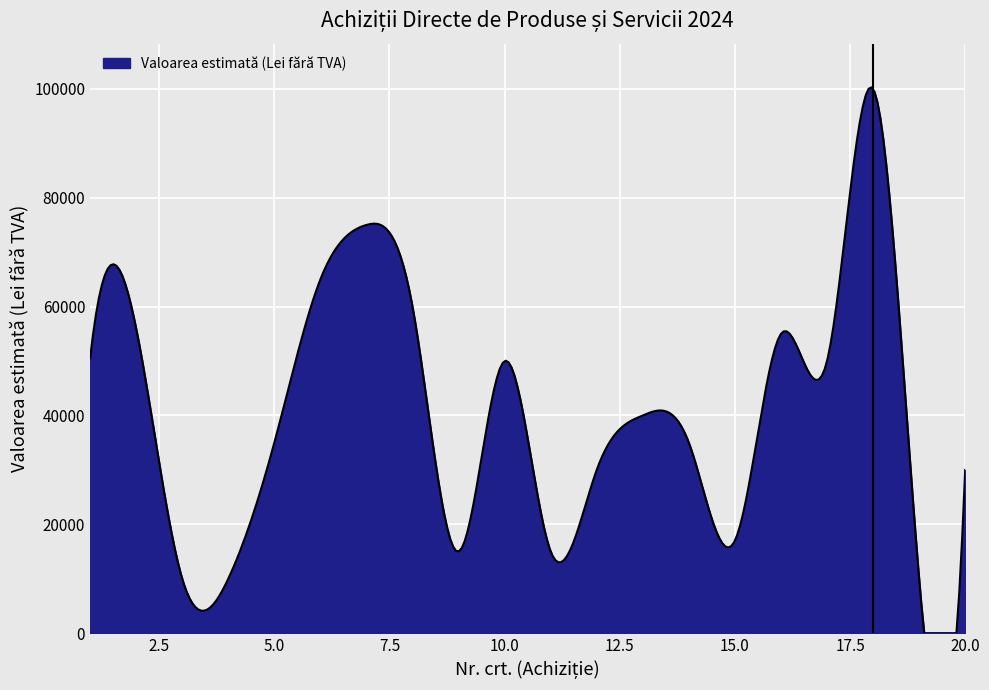

What is the greatest value displayed?

100289.2